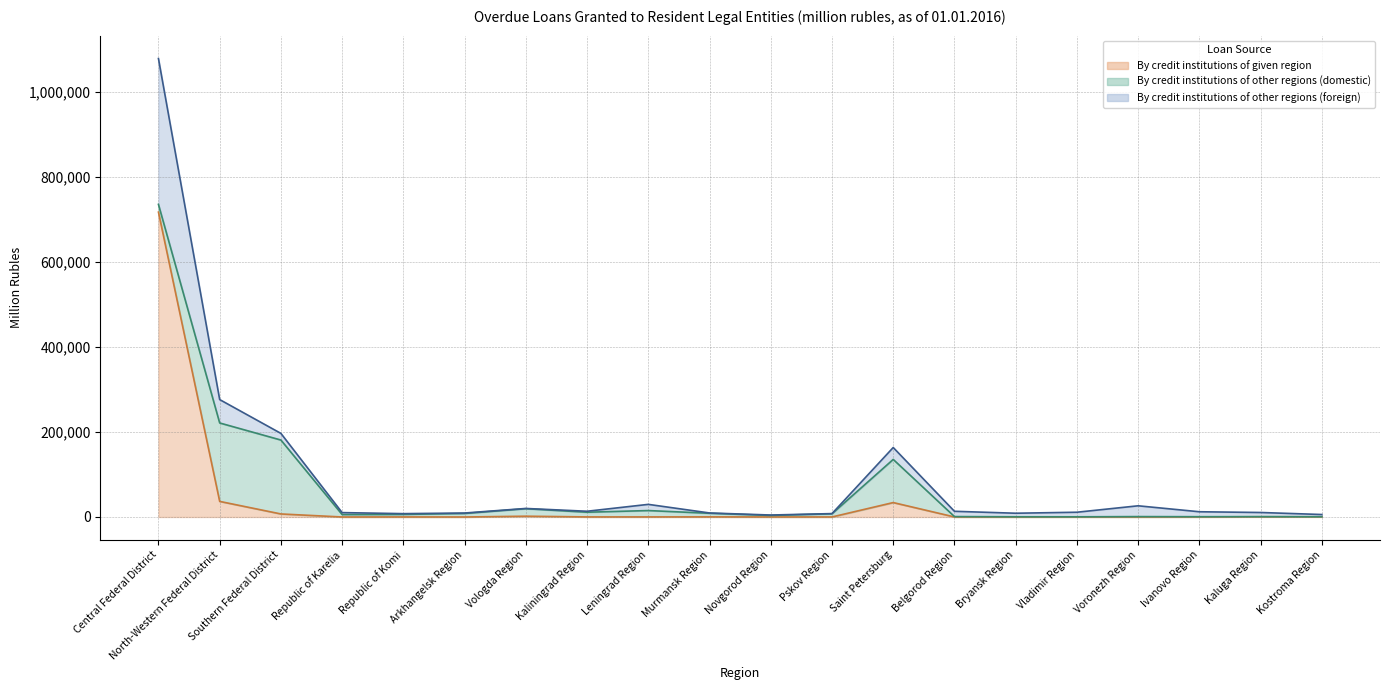

The By credit institutions of given region series shows 10598 at Southern Federal District. True or false?

False